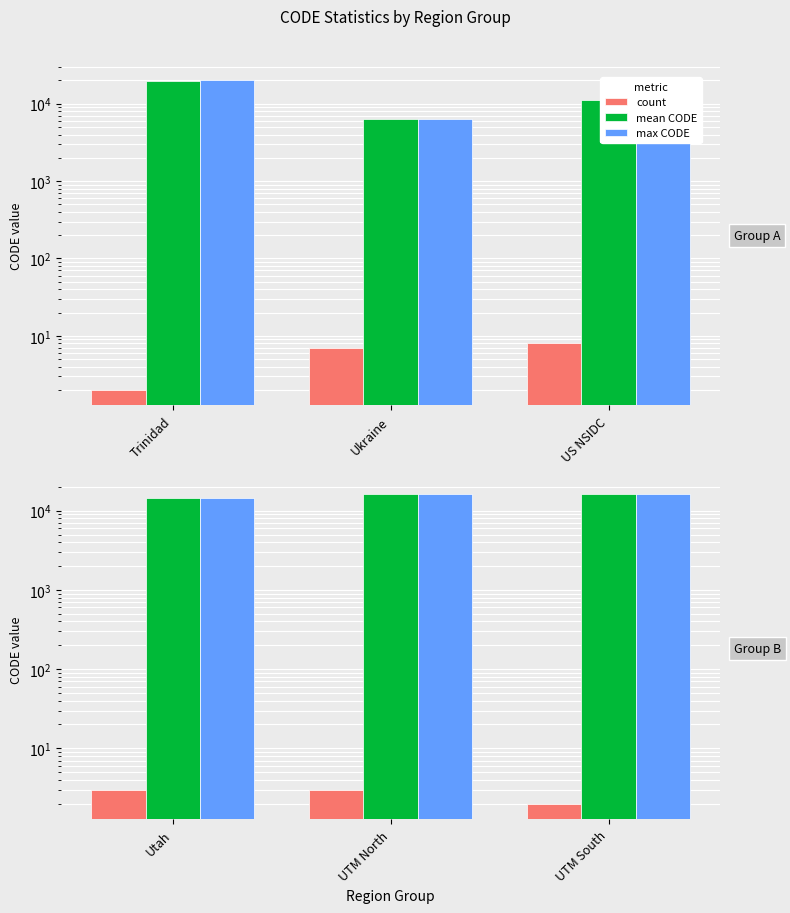

What are all the series names shown in the legend?

count, mean CODE, max CODE